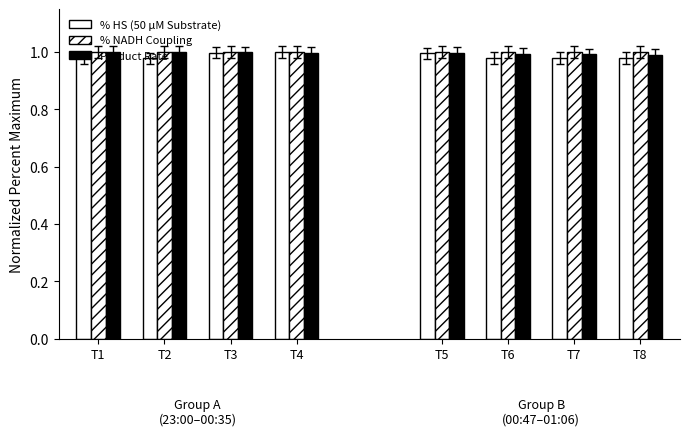

Which series has the widest spread of values?

% HS (50 μM Substrate)